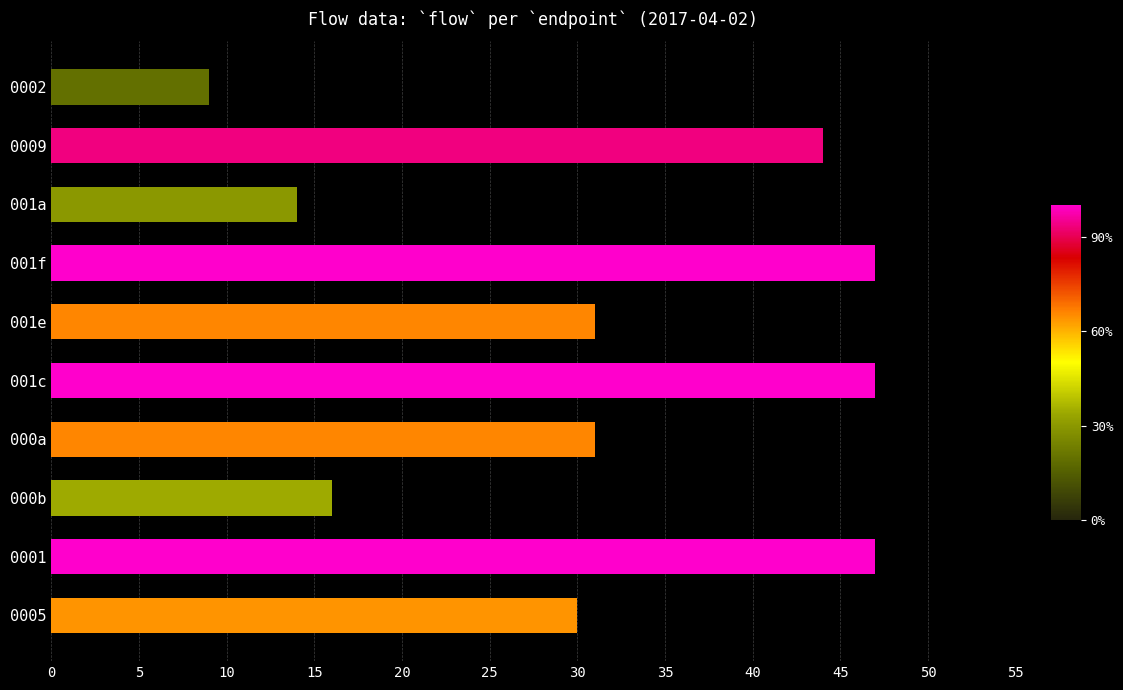

What is the minimum value shown in the chart?

9